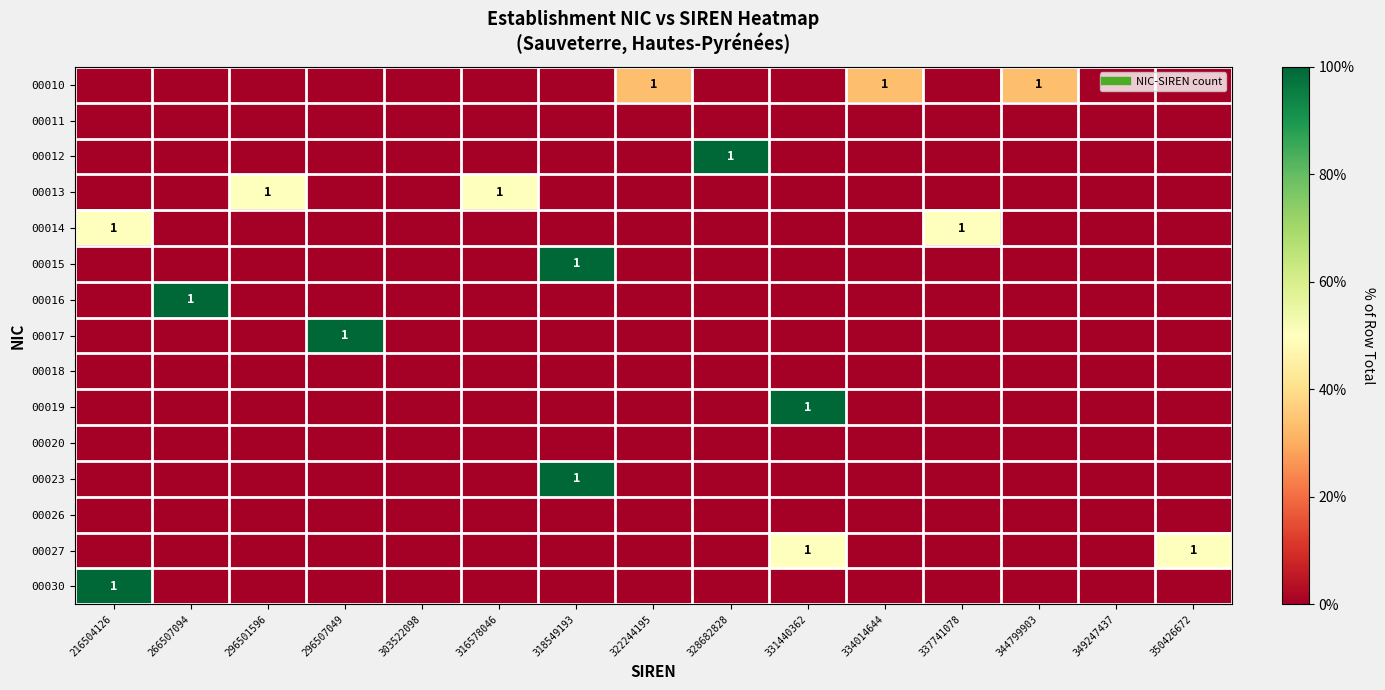

At which category does the chart reach its peak across all series?

328682828